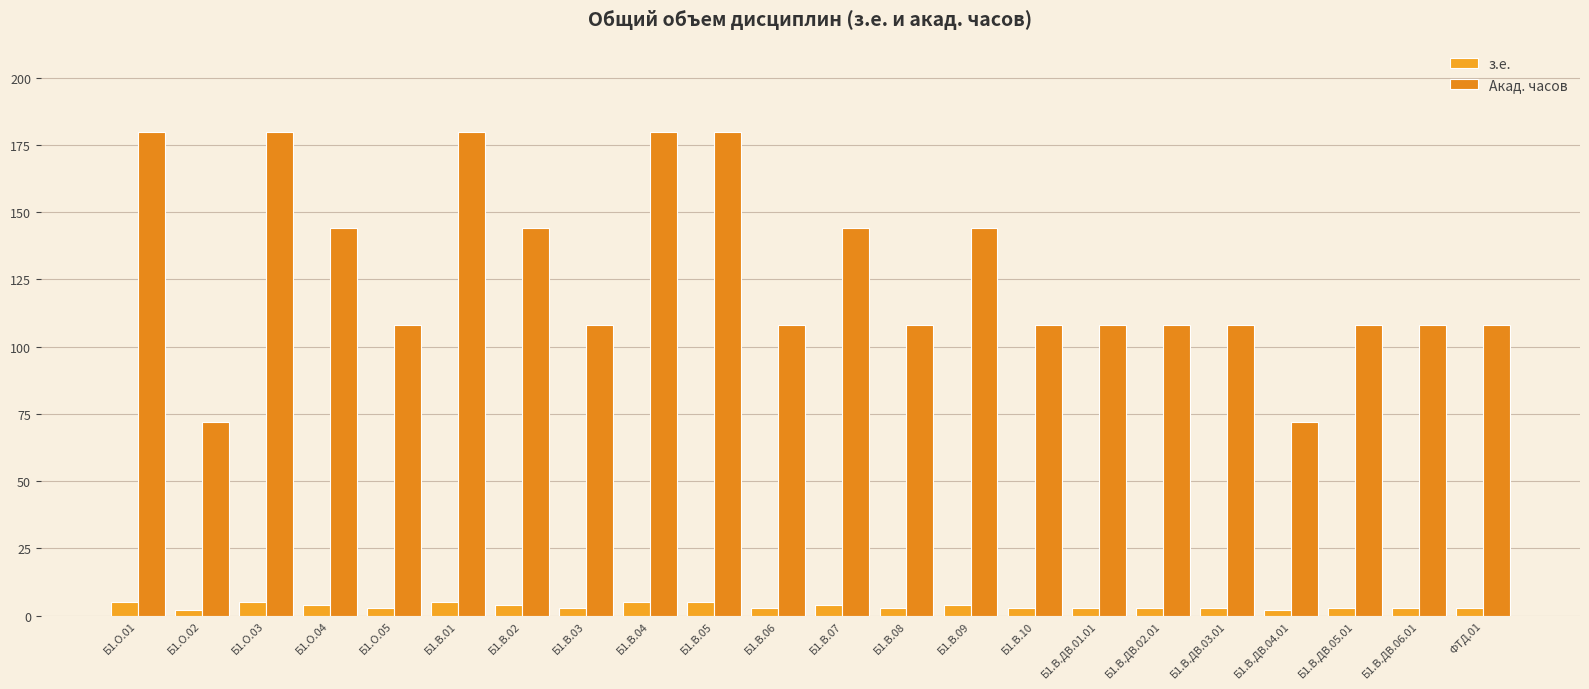

What is the total value across all series at Б1.В.ДВ.03.01?

111